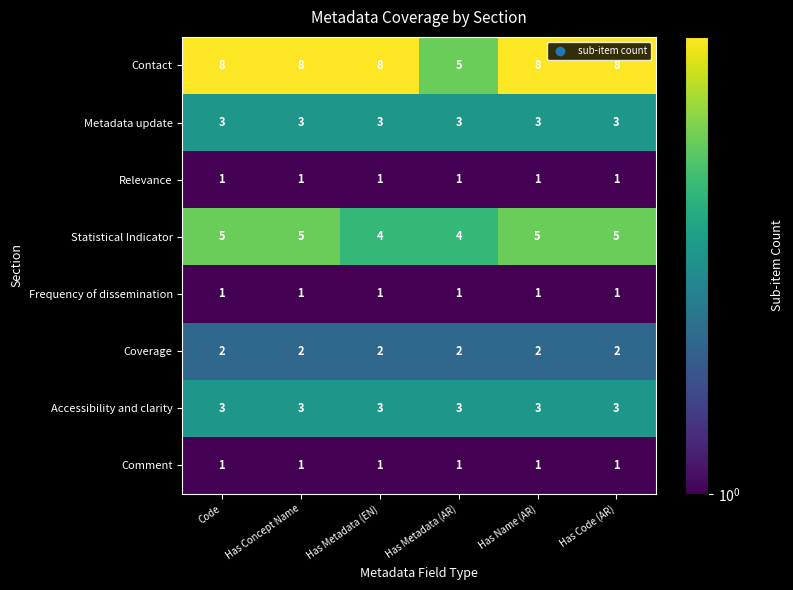

At which label is Contact closest to 6?

Has Metadata (AR)